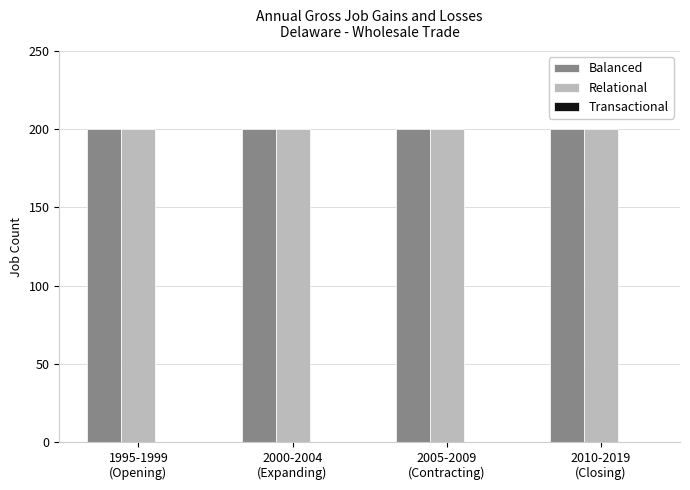

True or false: Transactional has a value of 0 at 1995-1999
(Opening).

True